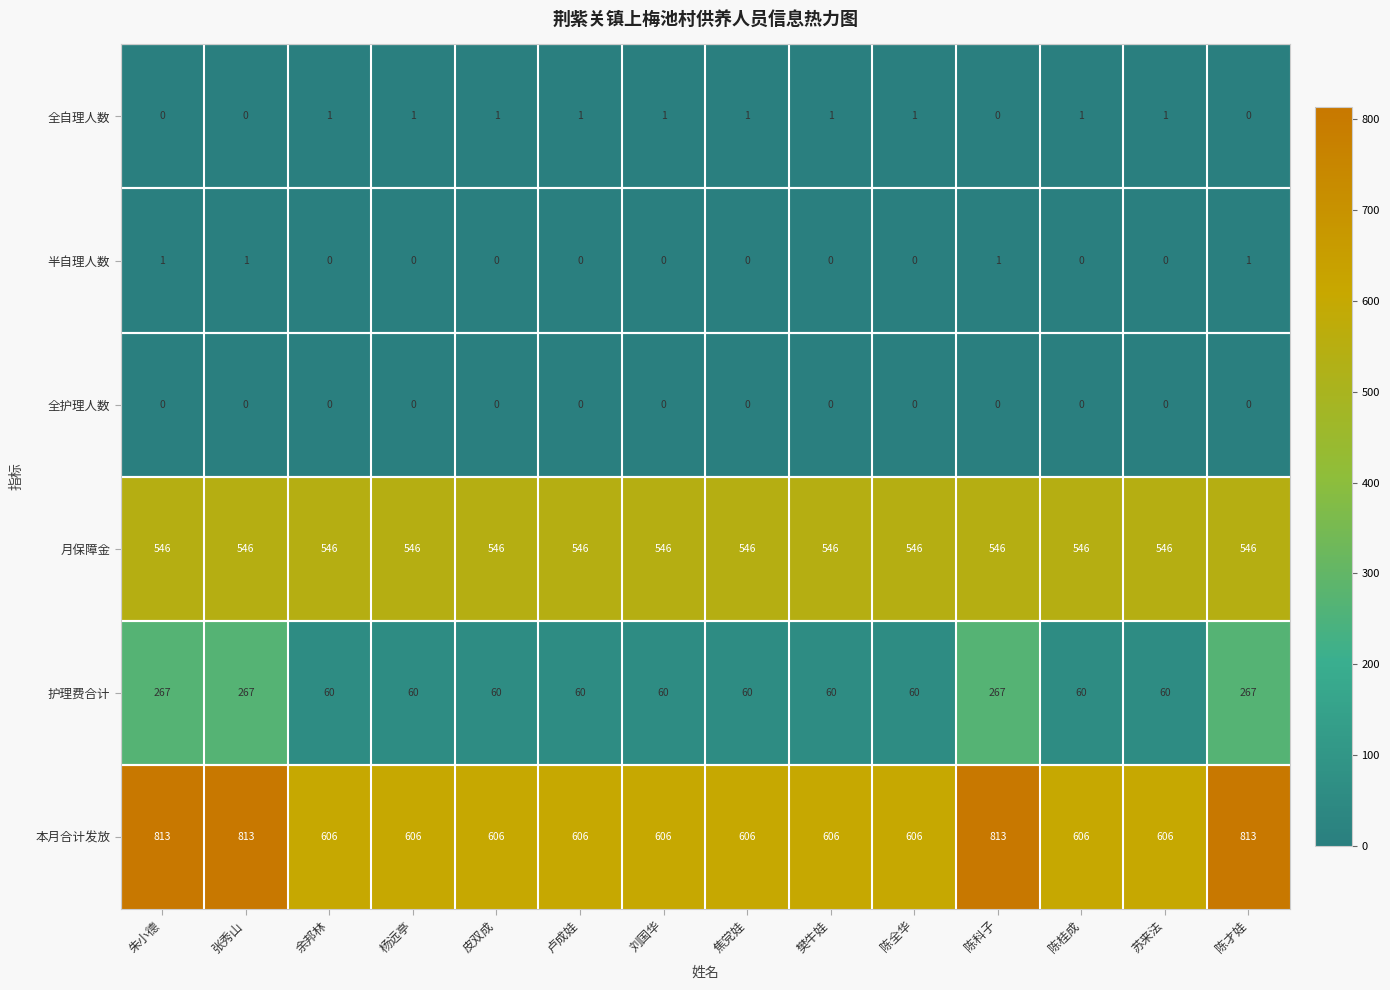

What is the difference between the maximum and minimum values in the 本月合计发放 series?

207